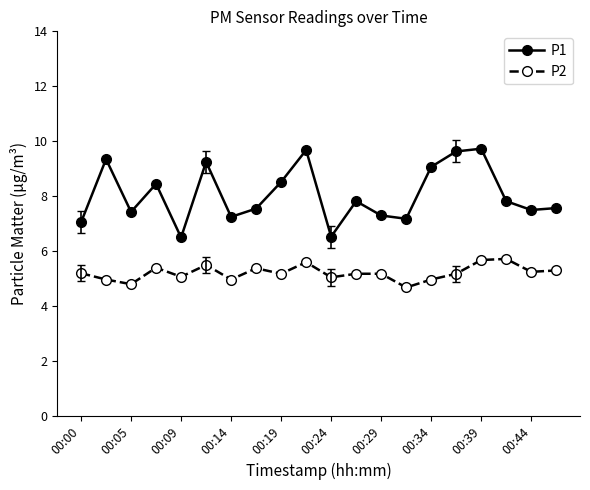

How many categories are shown in the chart?

20